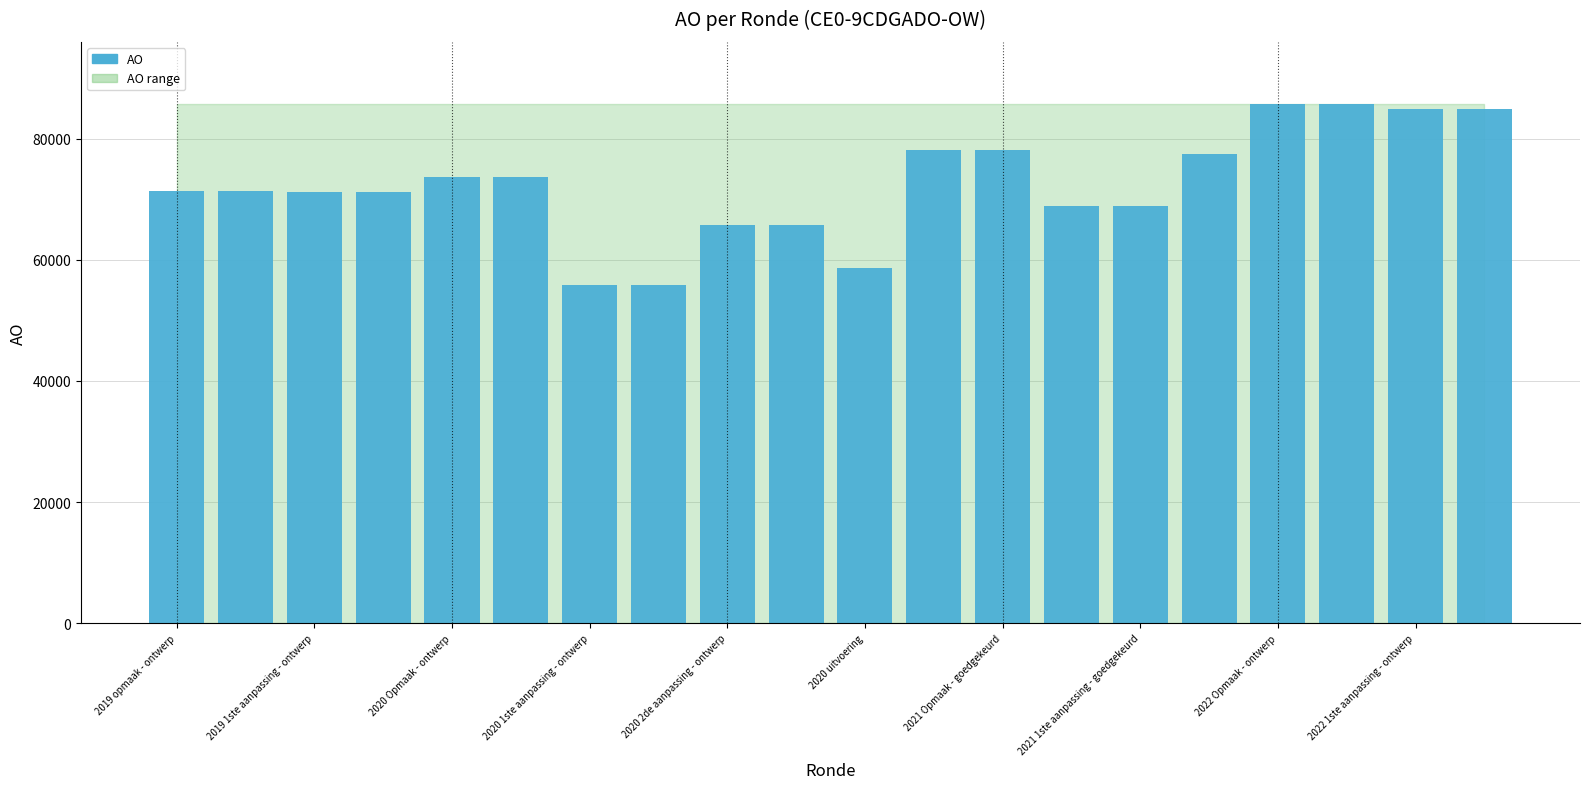

What is the minimum value shown in the chart?

55922